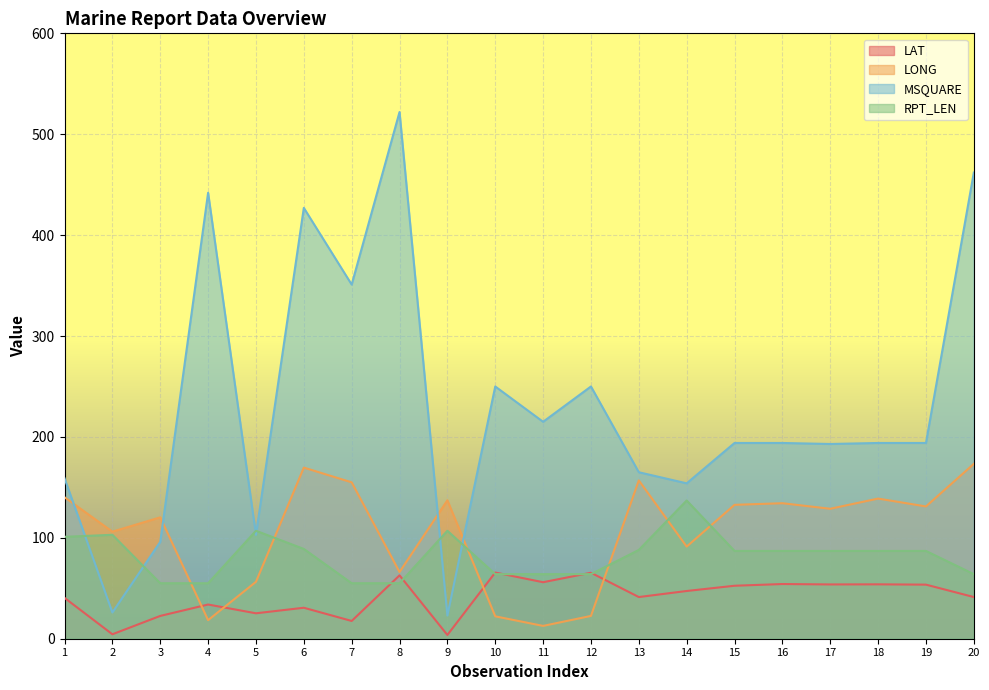

True or false: LAT and LONG intersect in this chart.

True